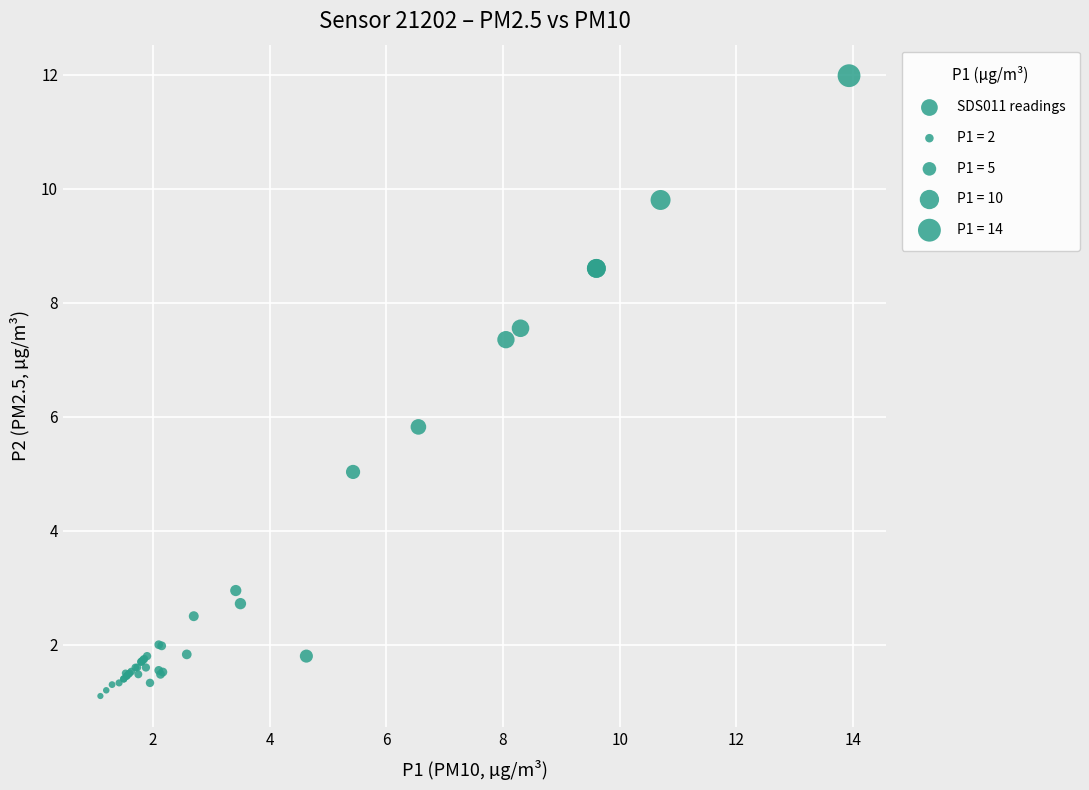

What Y value in the scatter plot is closest to 6?

5.8